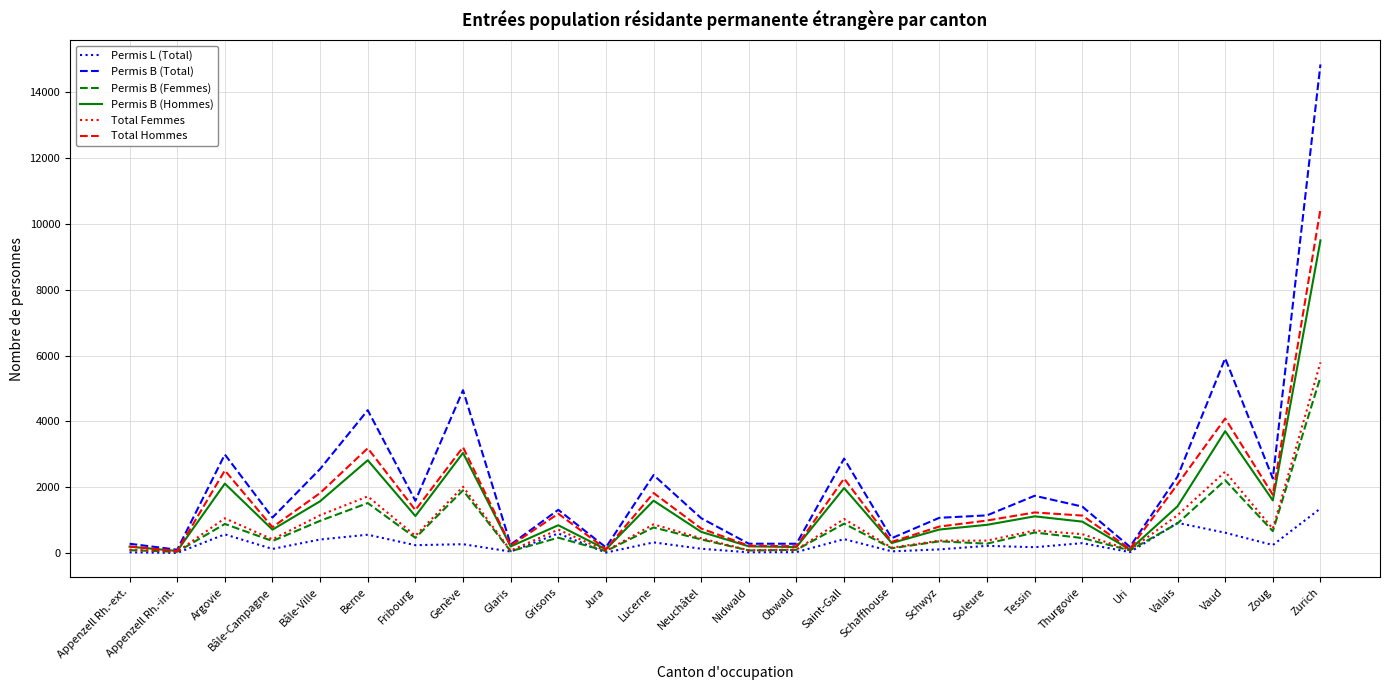

What is the spread (max minus min) of values at Zurich?

13485